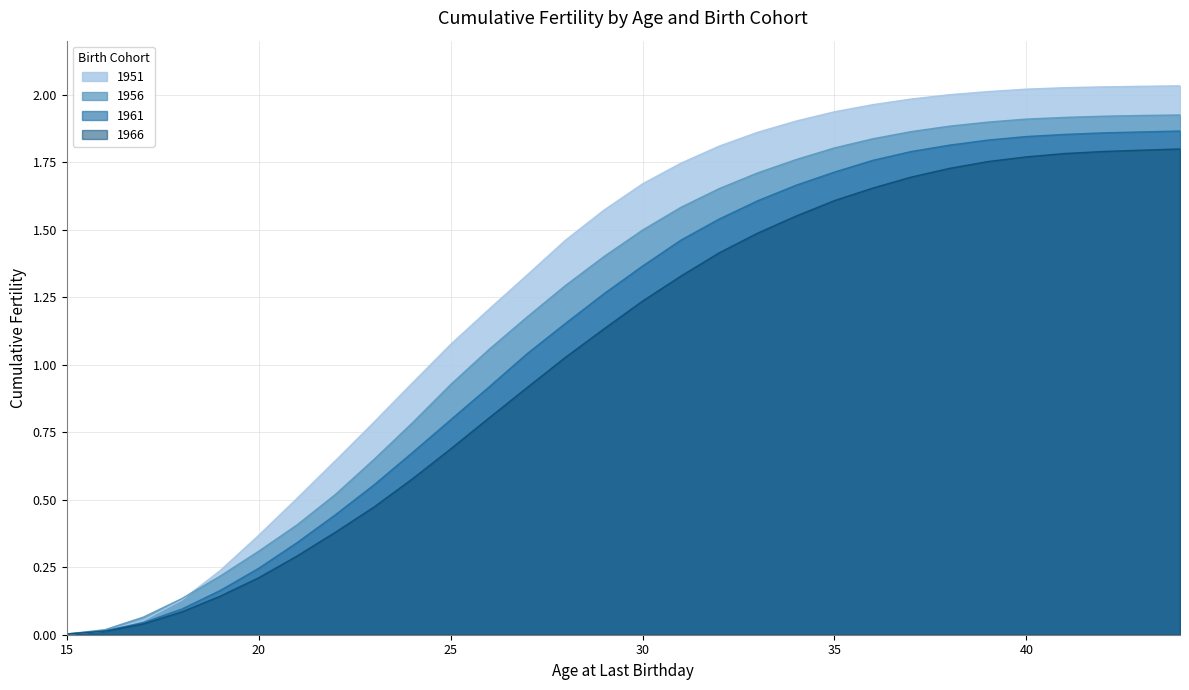

Between 23 and 39, which series saw the biggest shift?

1966